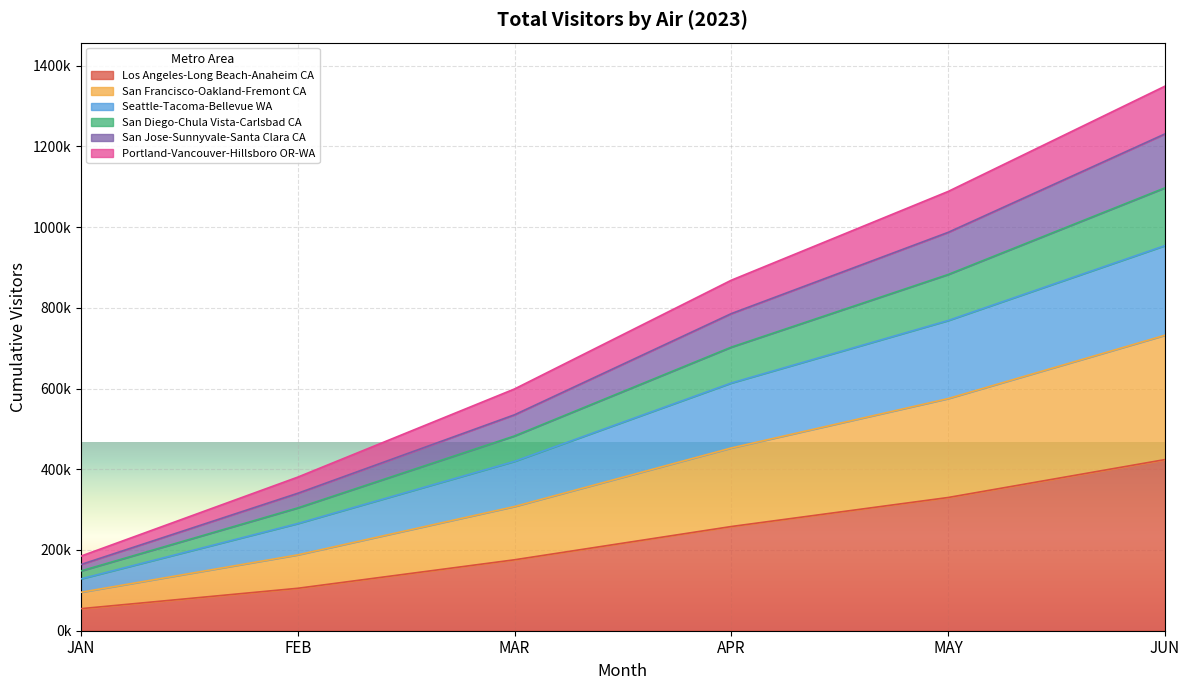

How many data points does each series have?

6